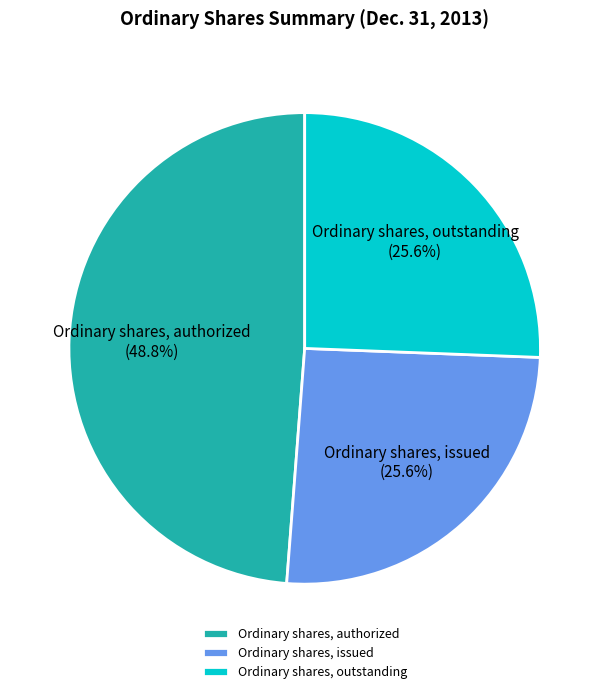

To the nearest percent, what is the combined percentage of Ordinary shares, authorized and Ordinary shares, outstanding?

74%